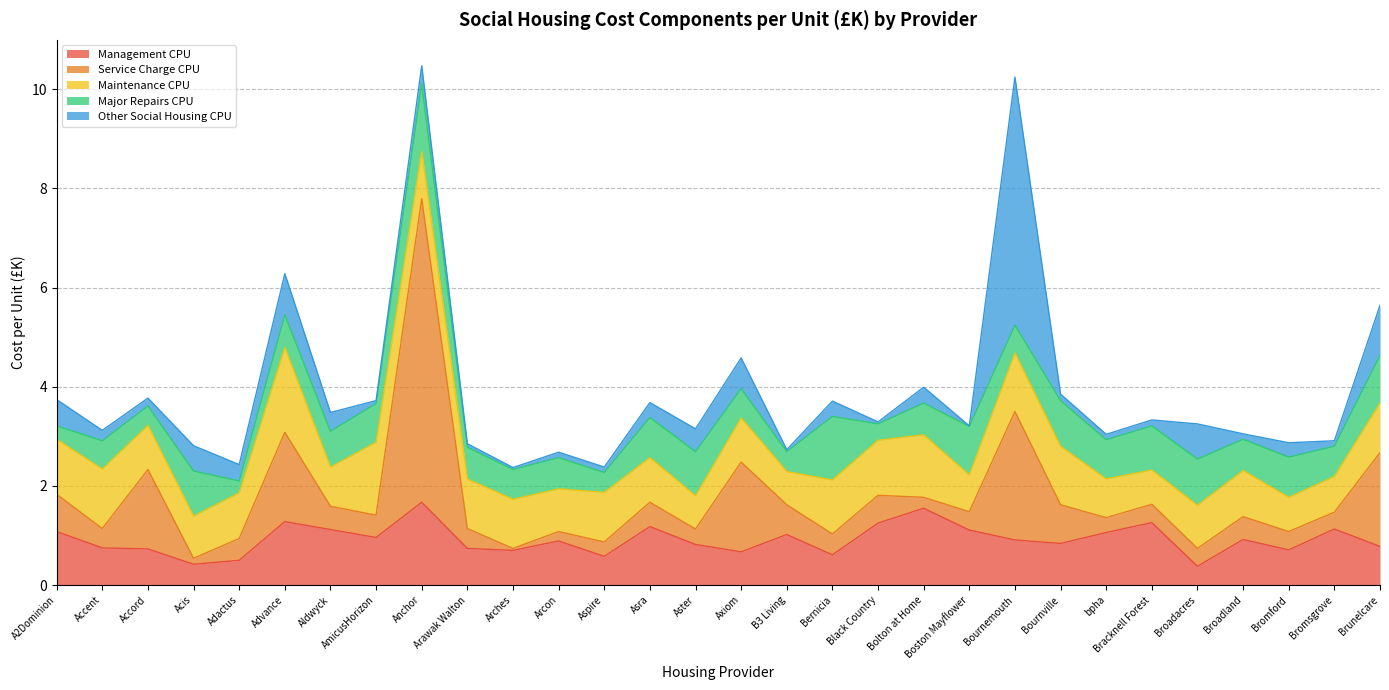

What is the lowest value of the Maintenance CPU series?

0.7